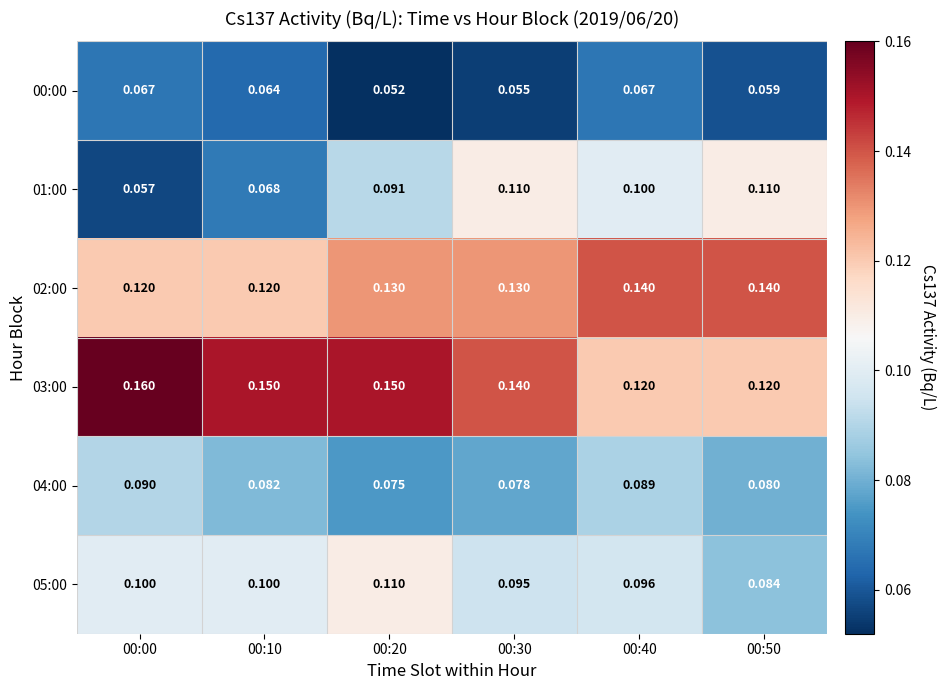

Is the value of 02:00 at 00:40 greater than the value of 00:00 at 00:50?

Yes